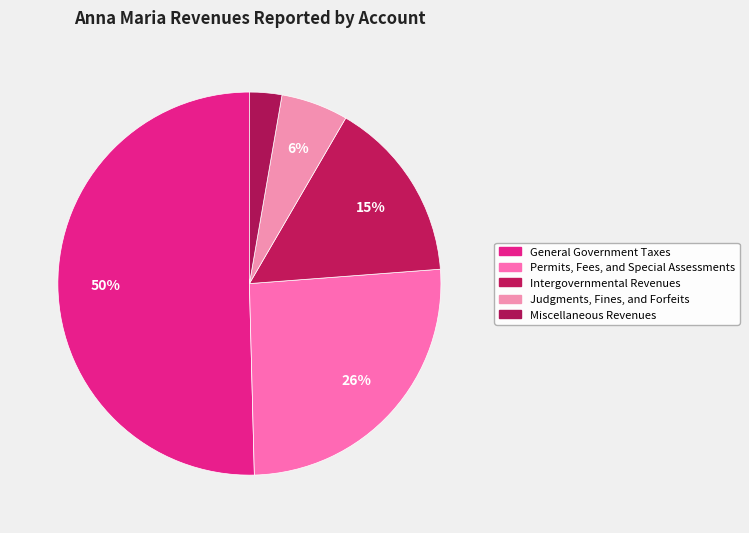

How many segments does this pie chart have?

5